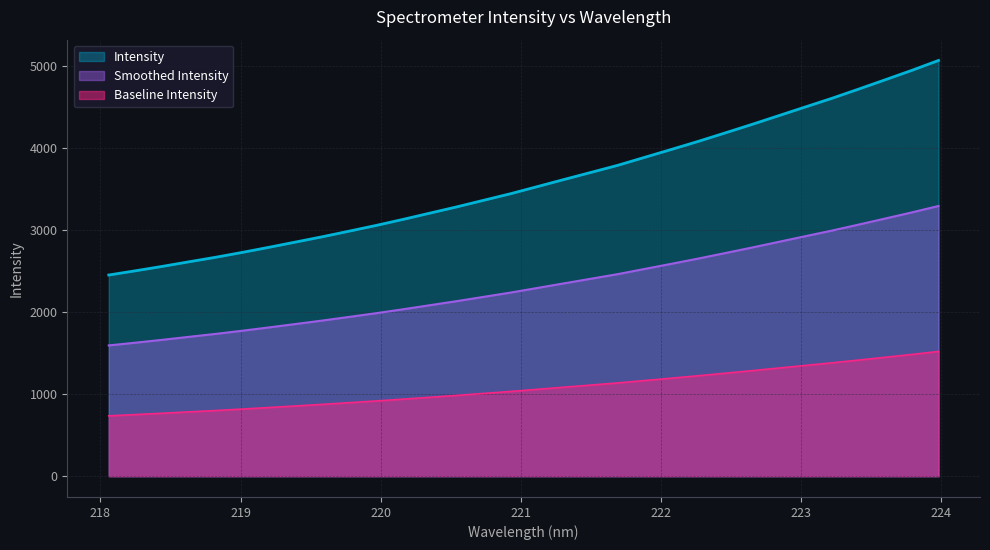

What is the smallest value displayed?

736.5